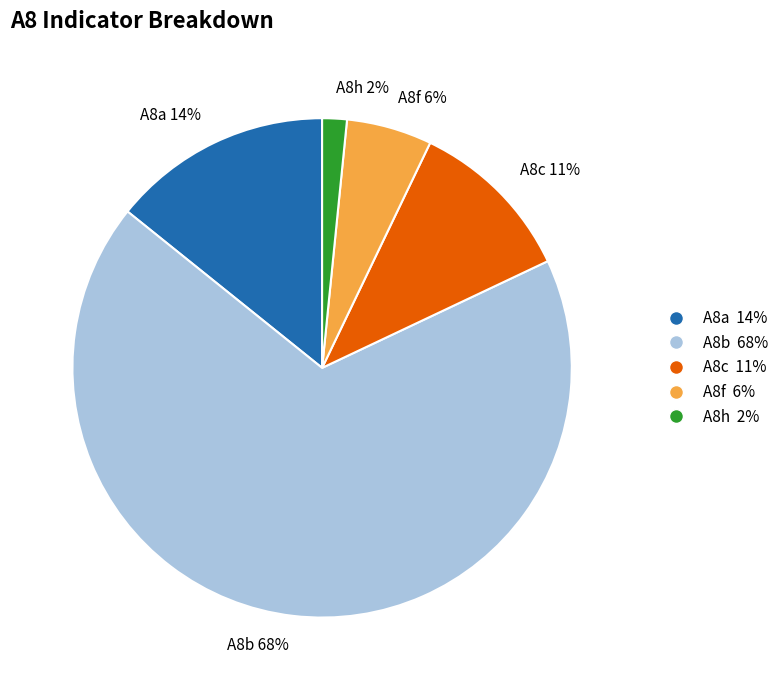

To the nearest percent, what is the combined percentage of A8f and A8a?

20%